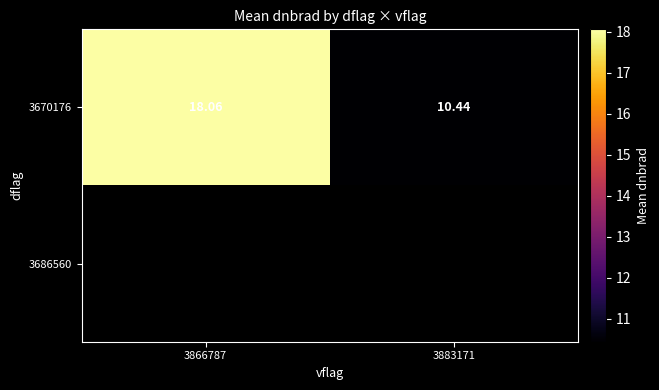

True or false: 3670176 has a value of 18.1 at 3866787.

True